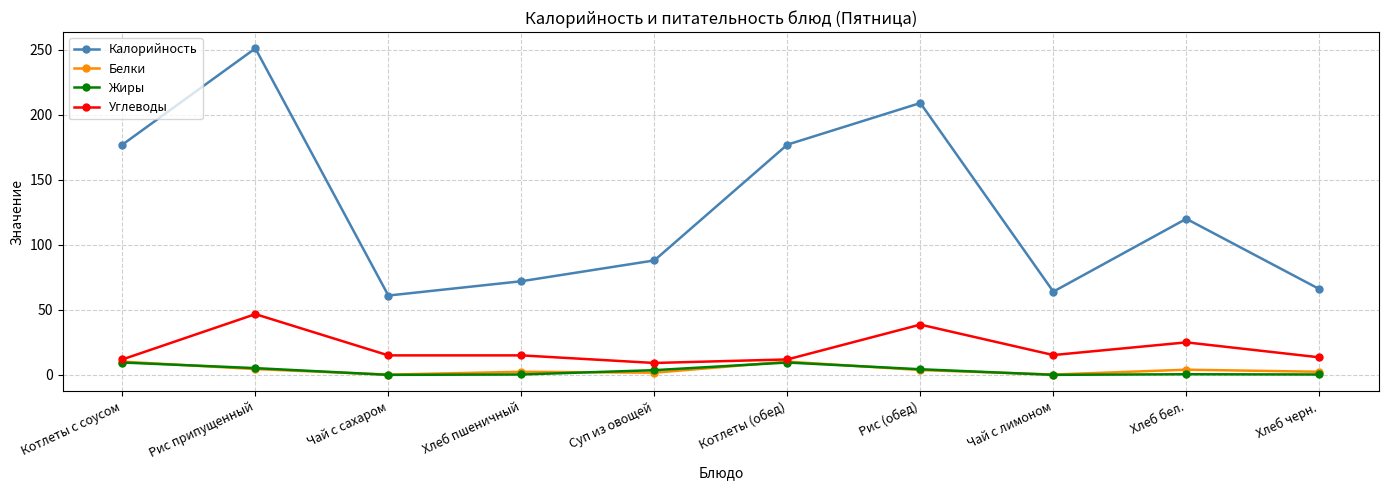

At which label does Калорийность first exceed 120?

Котлеты с соусом